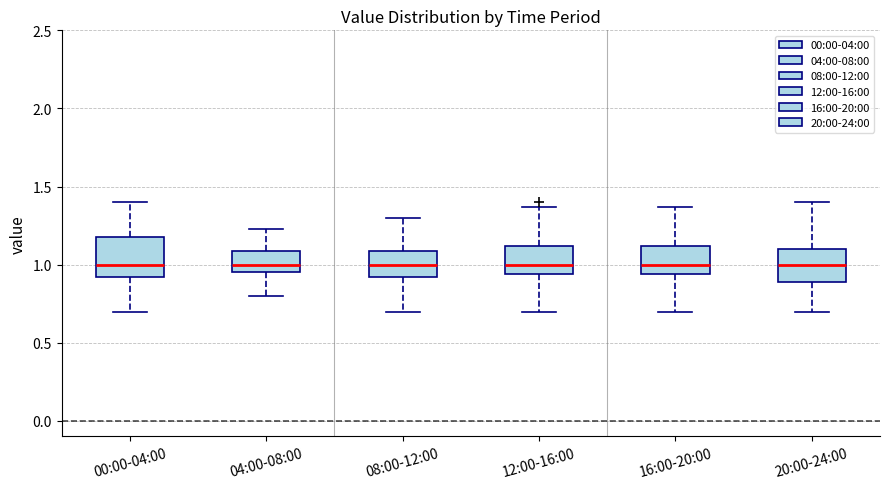

Reading left to right, read every box against the y-axis: the position of its median line, the range the box covers, and the ends of its whiskers. The values are not printed on the chart, so give them approximately, as read against the axis.

00:00-04:00: median 1.00, box 0.90 to 1.20, whiskers 0.70 to 1.40
04:00-08:00: median 1.00, box 0.95 to 1.10, whiskers 0.80 to 1.25
08:00-12:00: median 1.00, box 0.90 to 1.10, whiskers 0.70 to 1.30
12:00-16:00: median 1.00, box 0.95 to 1.10, whiskers 0.70 to 1.35
16:00-20:00: median 1.00, box 0.95 to 1.10, whiskers 0.70 to 1.35
20:00-24:00: median 1.00, box 0.90 to 1.10, whiskers 0.70 to 1.40